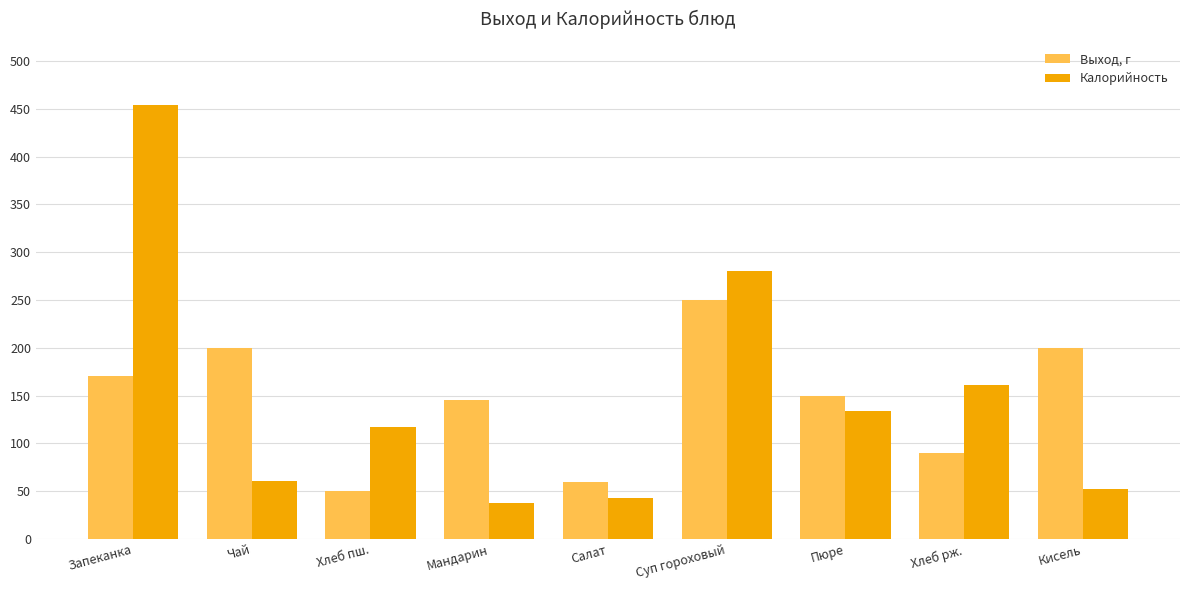

Which series changed the most between Хлеб пш. and Мандарин?

Выход, г